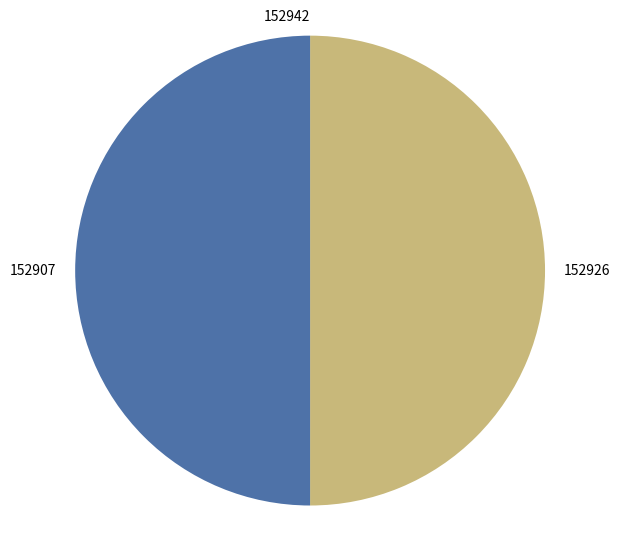

Is it true that 152926 is 42% of the pie?

False